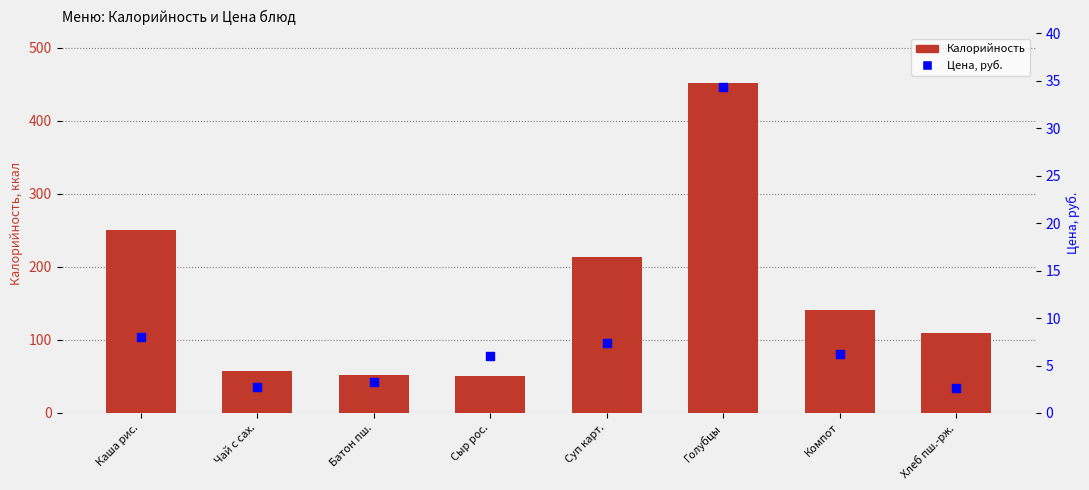

What is the total value across all series at Сыр рос.?

56.4